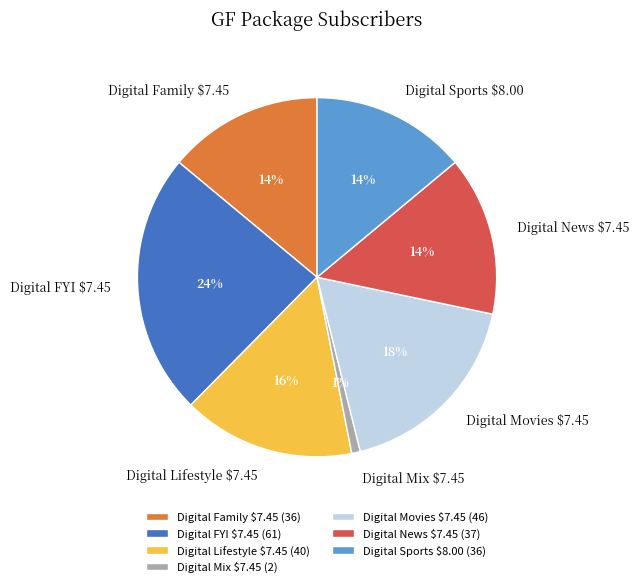

How many slices are in this pie chart?

7